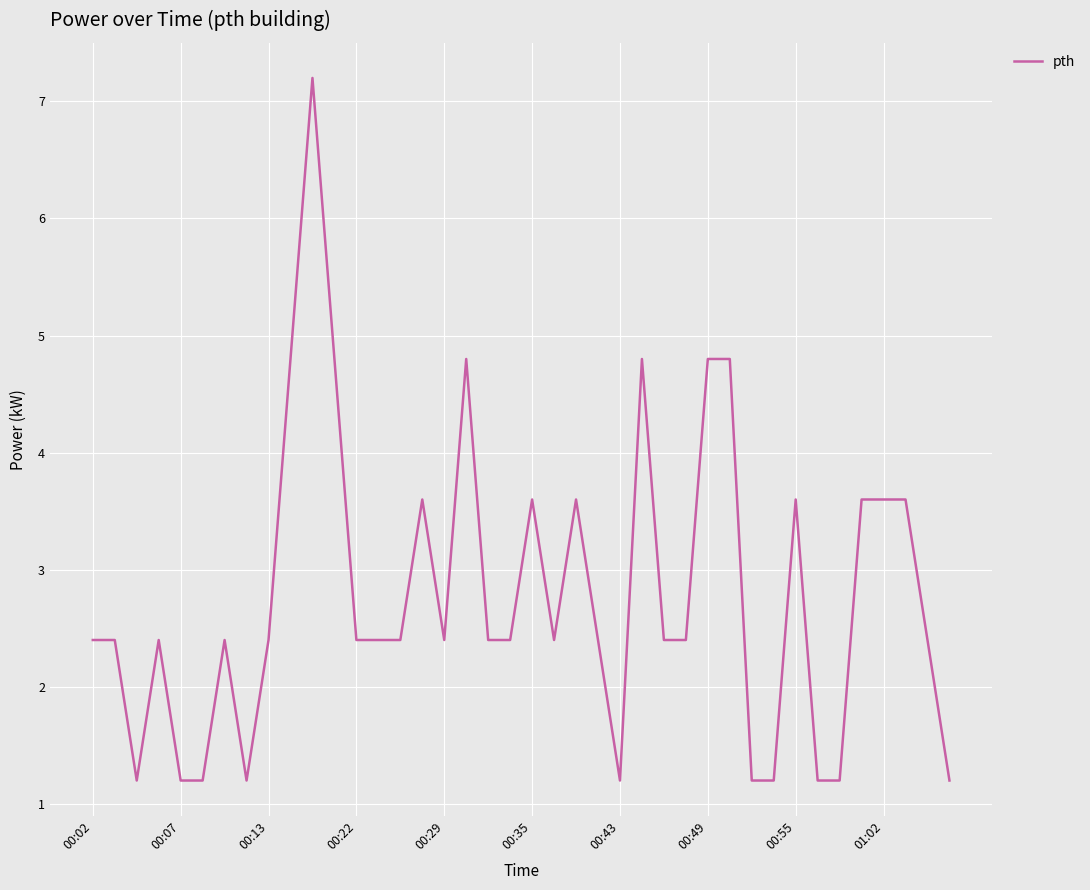

What is the maximum value shown in the chart?

7.2